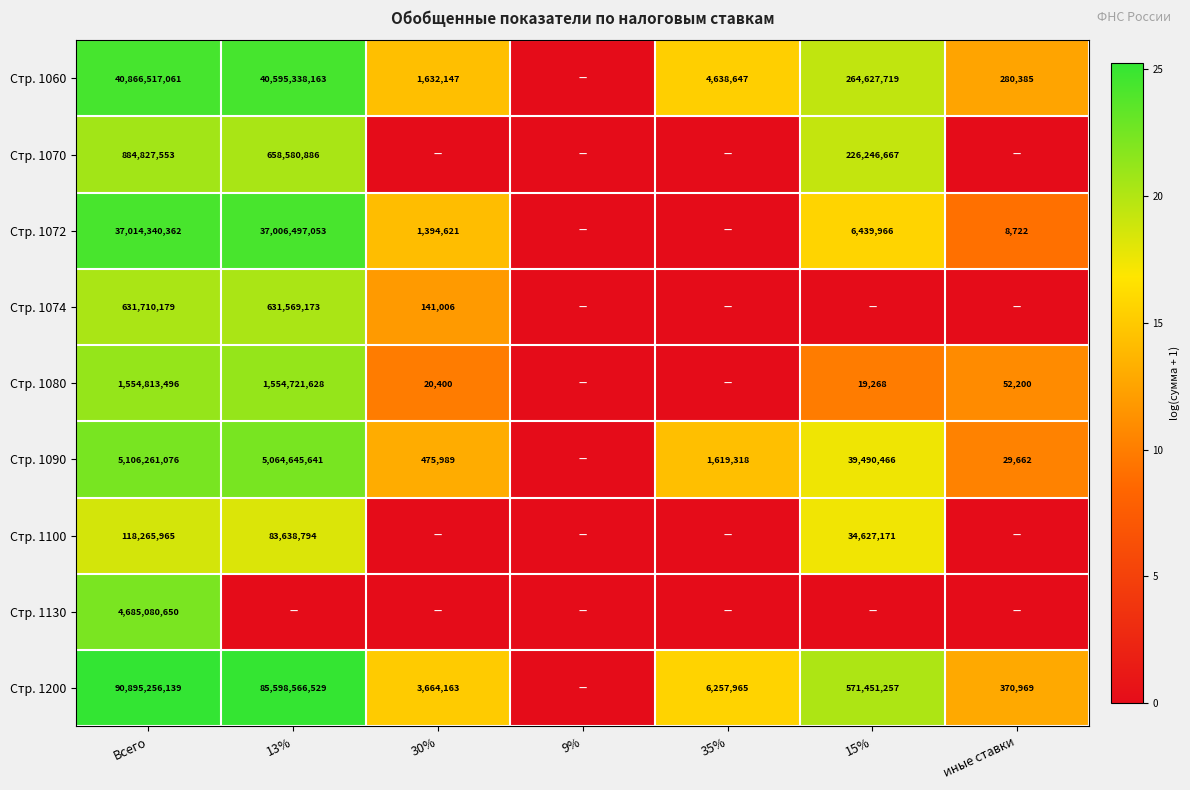

What is the spread (max minus min) of values at Всего?

90776990174